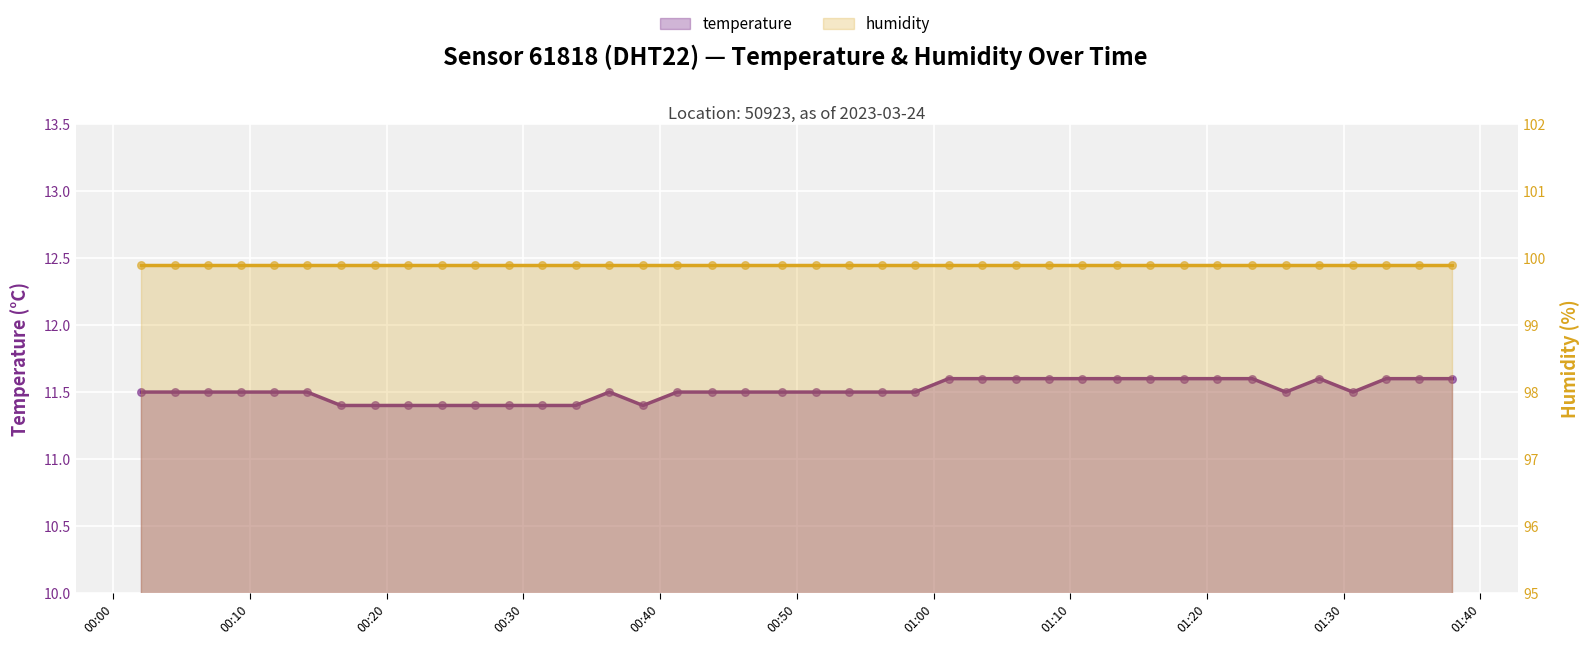

Is the value of humidity at 00:40 greater than the value of temperature at 29?

Yes